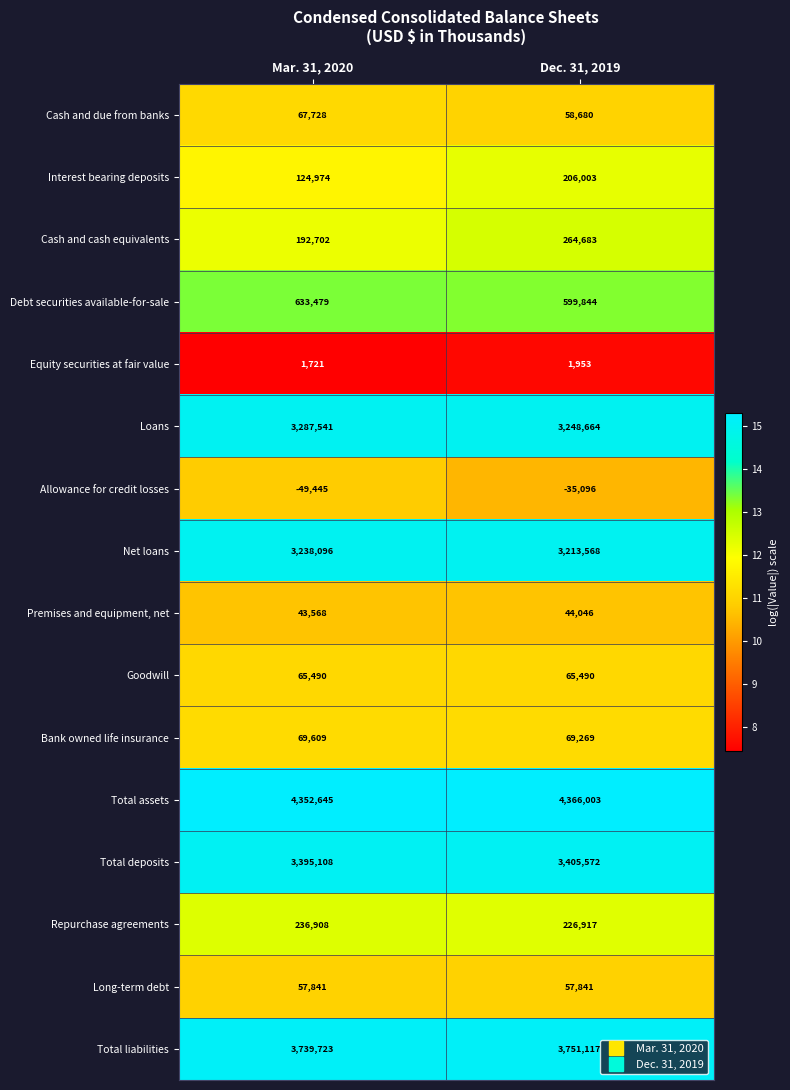

Which series has the largest total across all categories?

Total assets